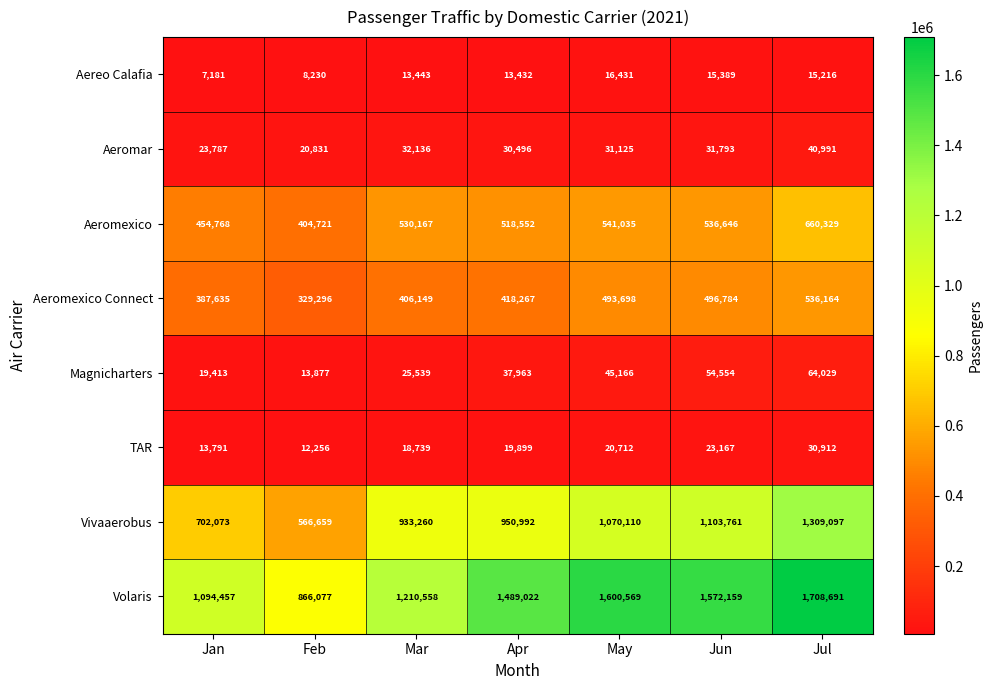

What is the spread (max minus min) of values at Jun?

1556770